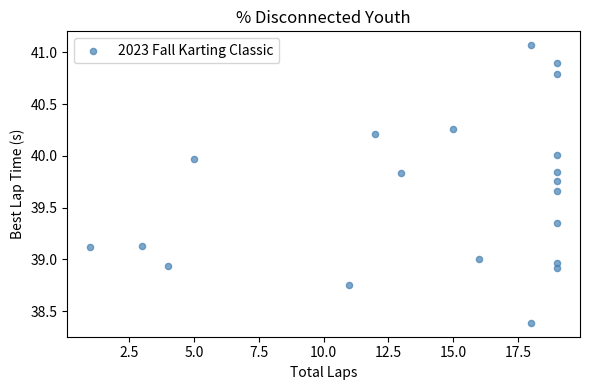

What is the range of X values (max minus min)?

18.0